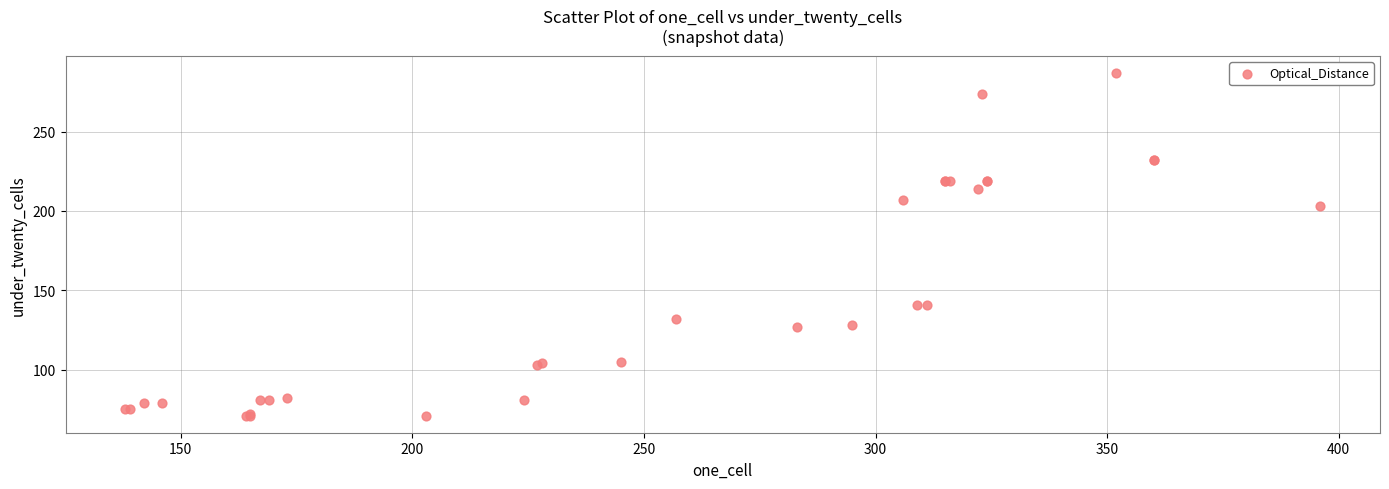

What Y value in the scatter plot is closest to 179?

203